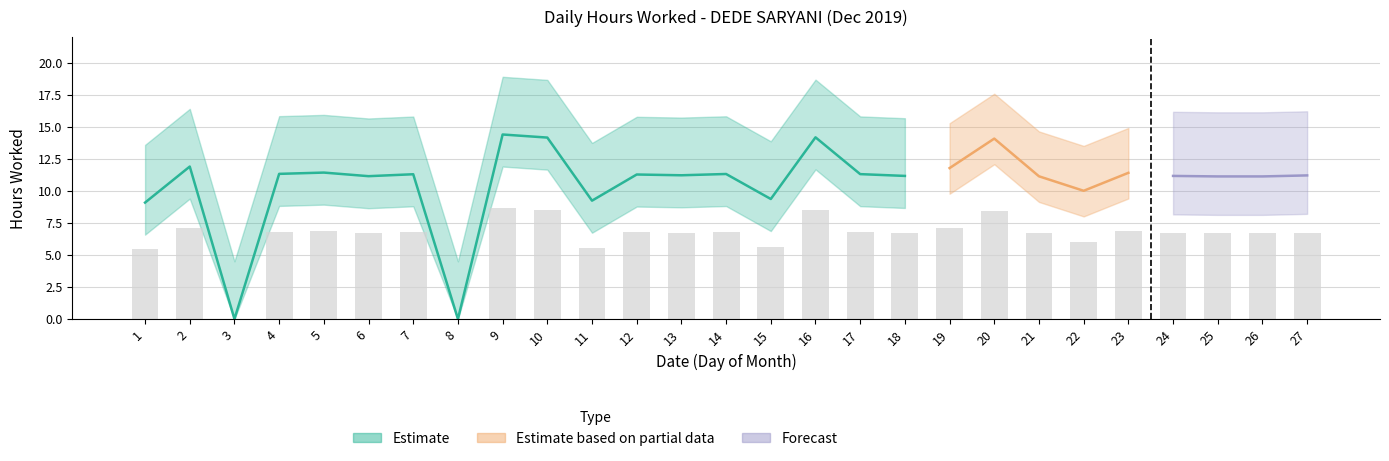

Reading left to right, what are all the values shown in this chart?

5.4	7.1	0.0	6.8	6.9	6.7	6.8	0.0	8.6	8.5	5.5	6.8	6.7	6.8	5.6	8.5	6.8	6.7	7.1	8.4	6.7	6.0	6.8	6.7	6.7	6.7	6.7